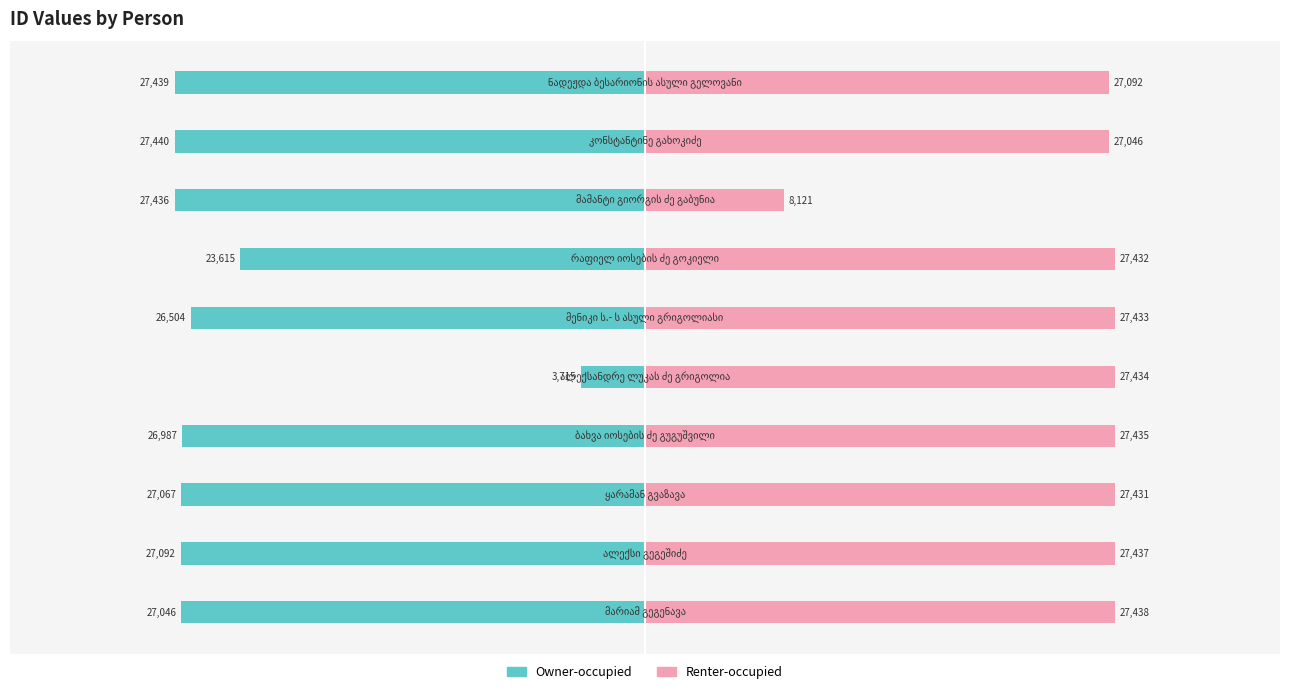

How many bars are there in each group?

2